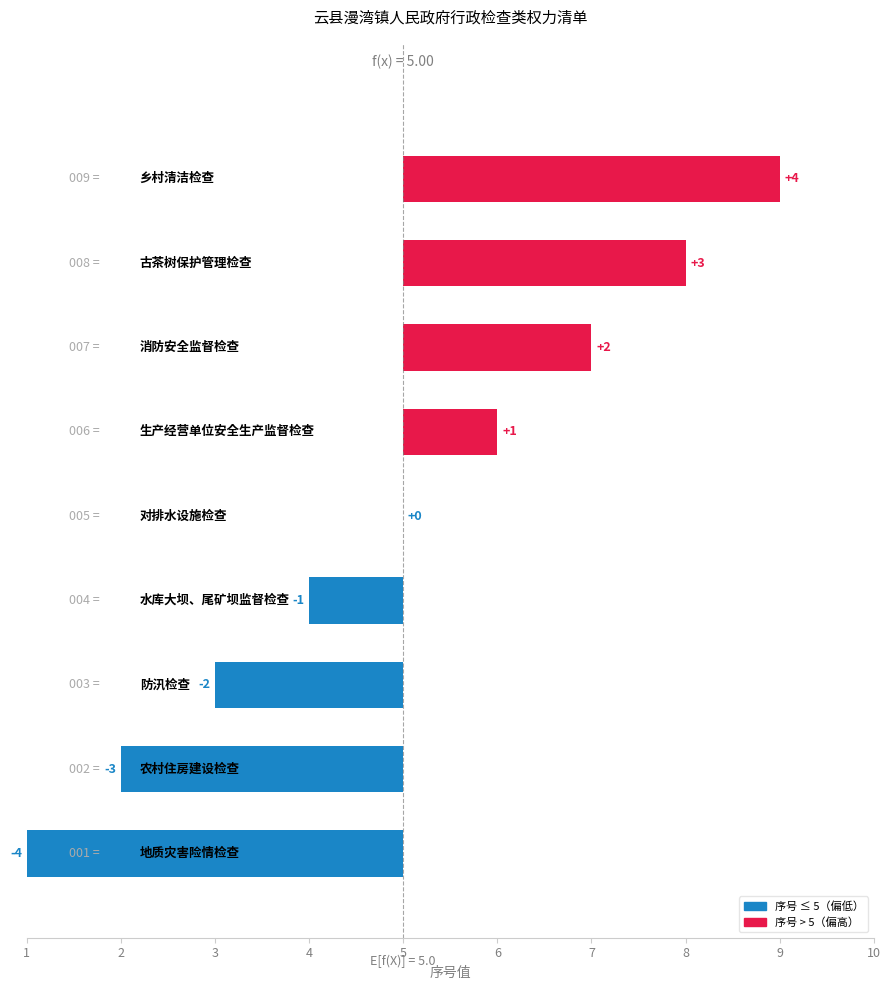

How many values are below 0?

4